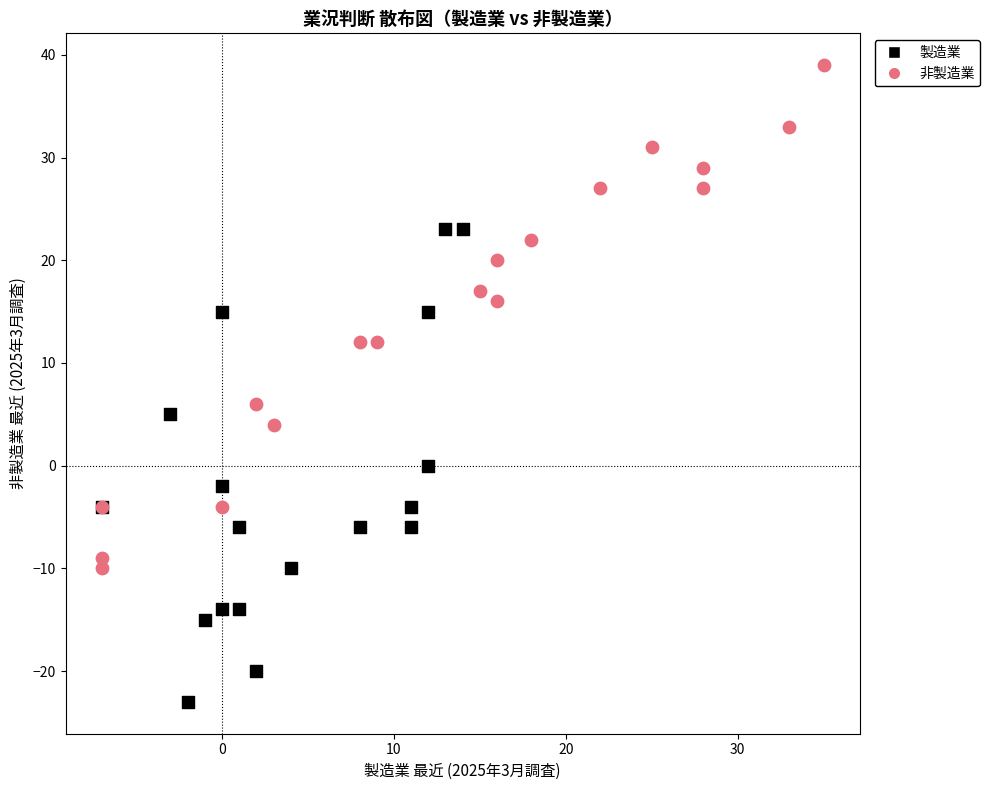

Which series reaches the maximum Y coordinate?

非製造業